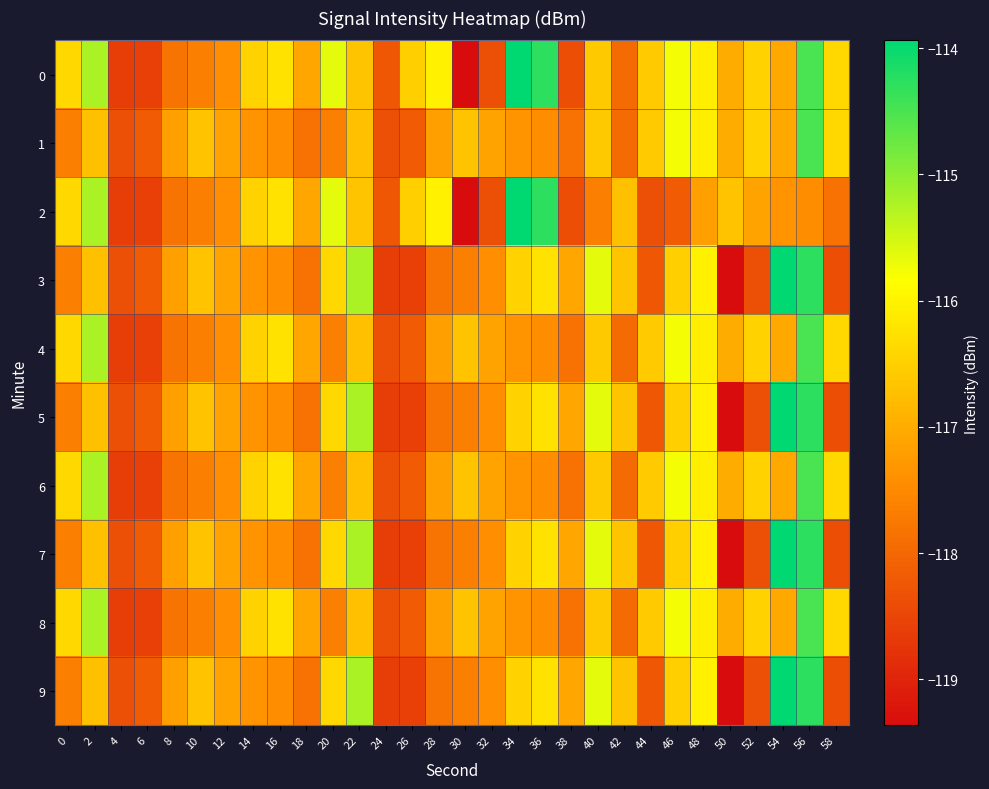

What is the spread (max minus min) of values at 6?

0.4